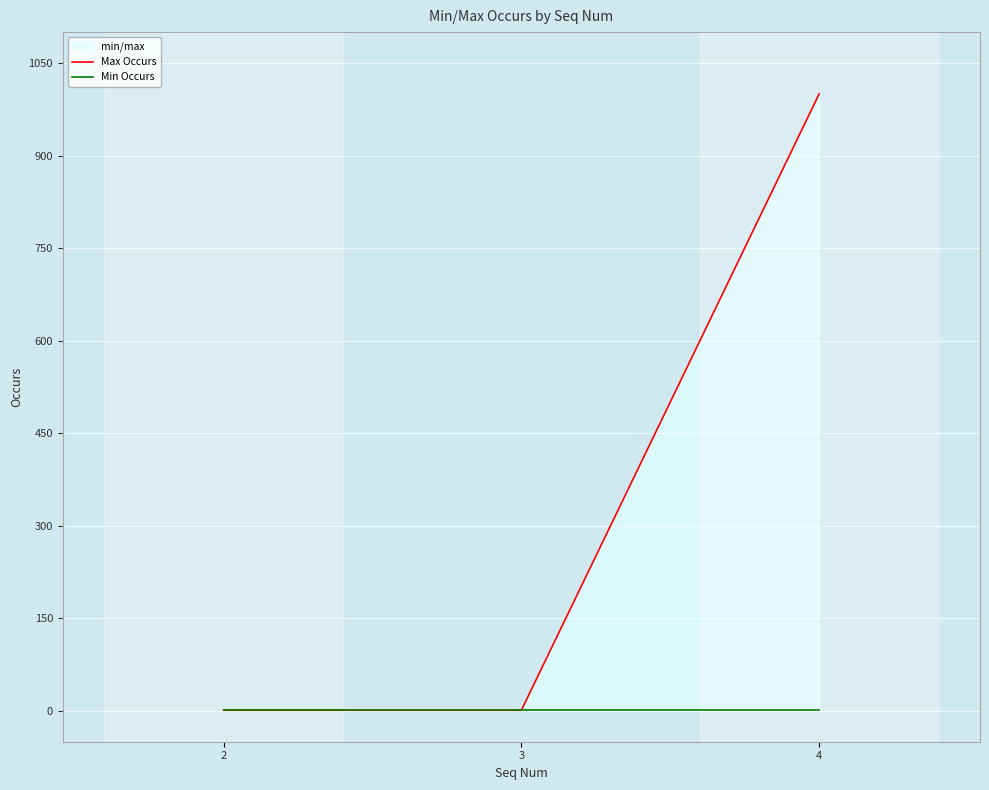

How many data points in Max Occurs are above 1?

1